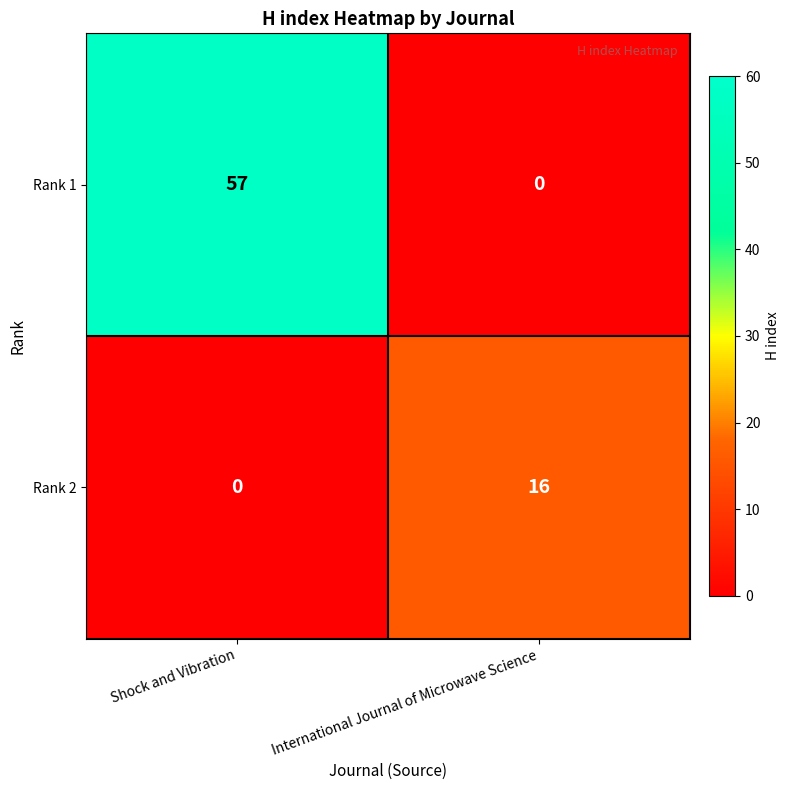

At which label is Rank 1 closest to 28?

International Journal of Microwave Science